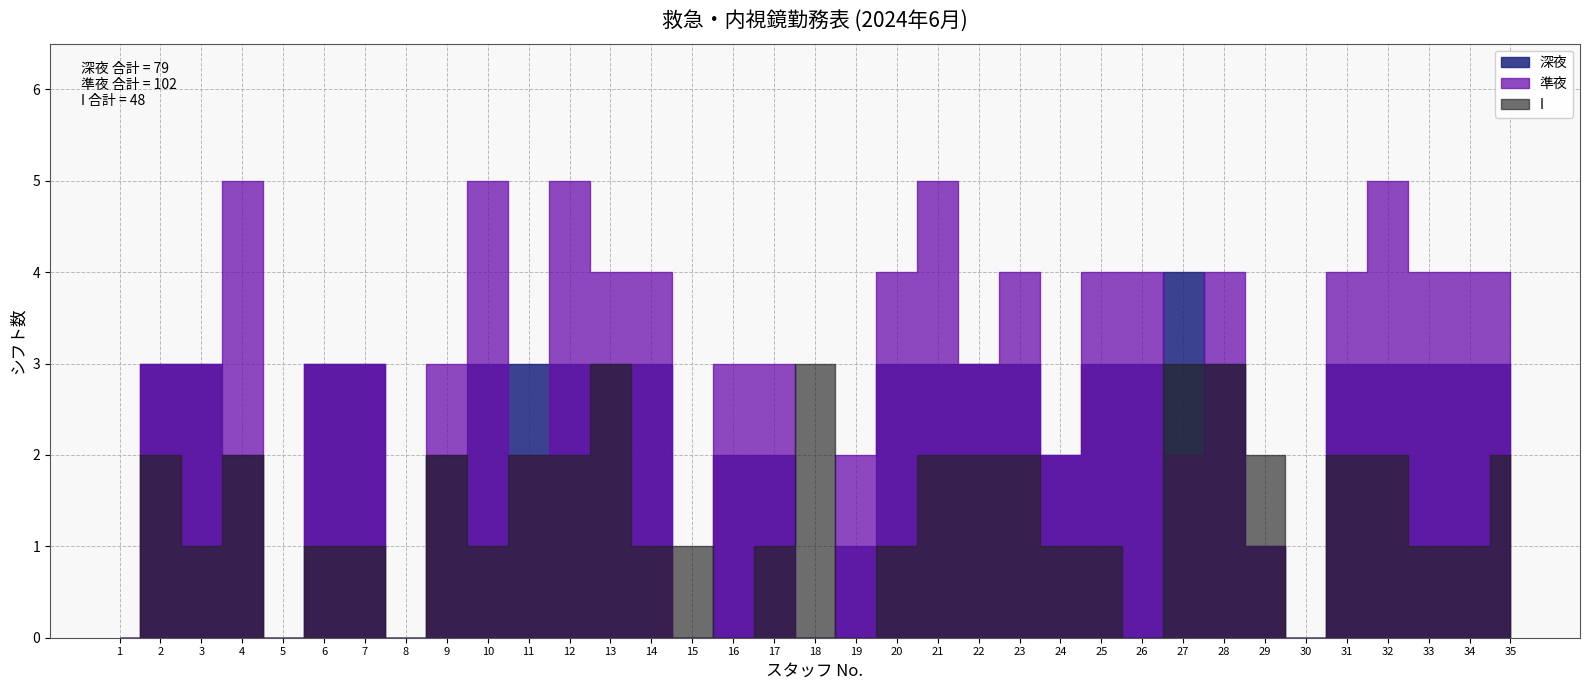

Does the chart have visible grid lines?

Yes